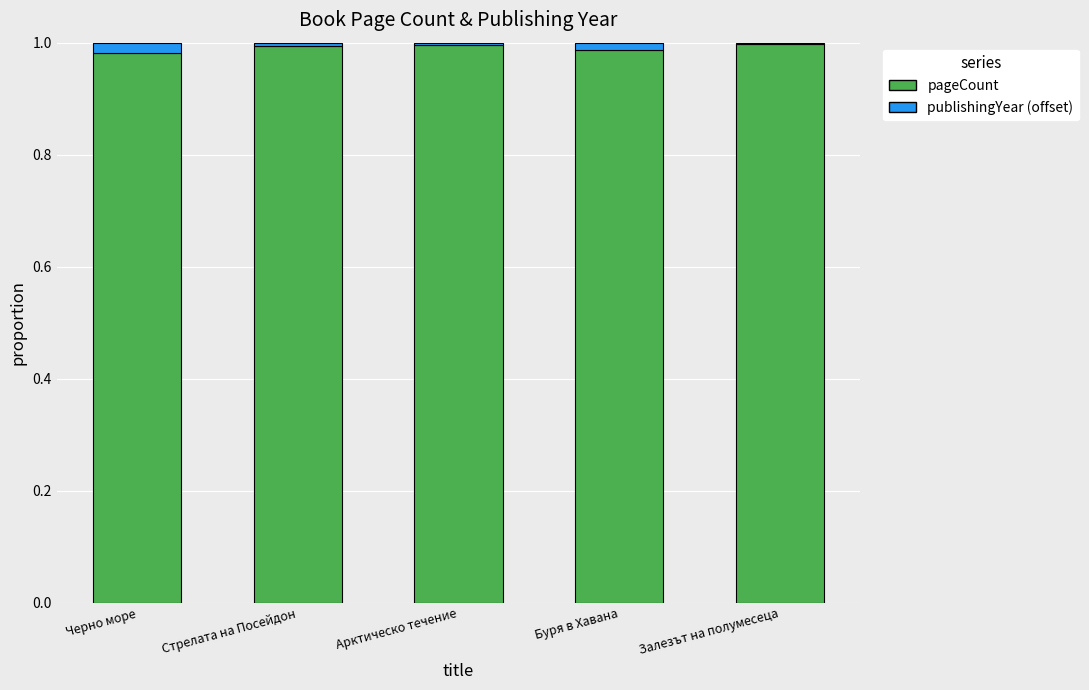

Is it true that pageCount equals 1.0 at Арктическо течение?

True